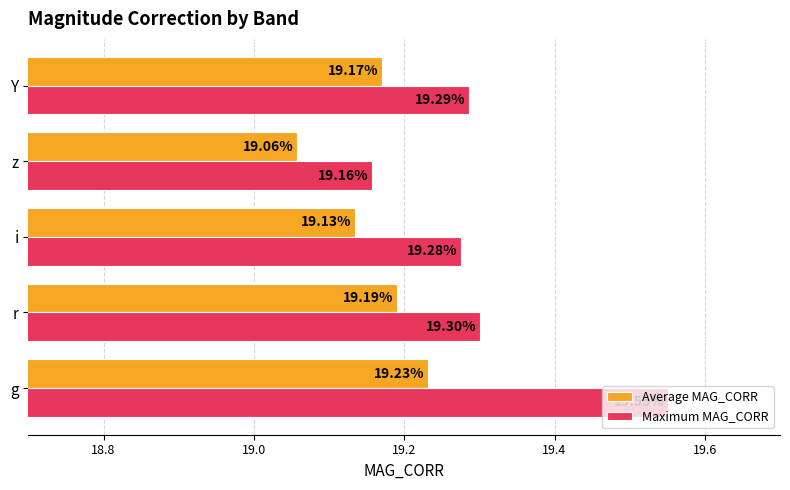

What is the minimum value shown in the chart?

19.1